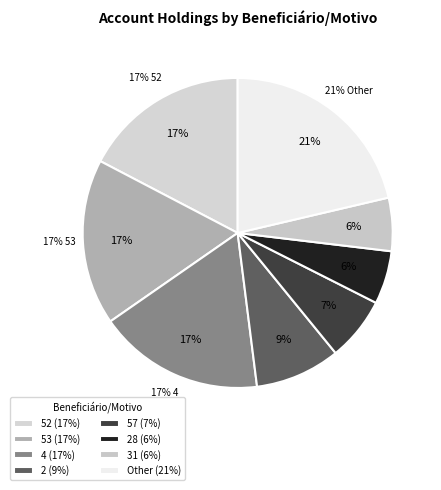

What percentage is the 52 slice, to the nearest percent?

17%